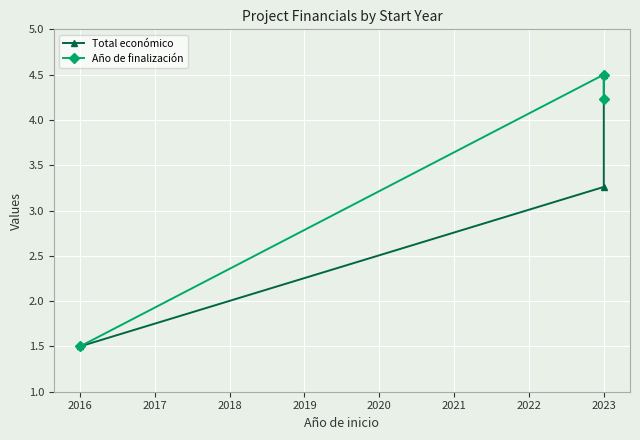

What is the lowest value of the Total económico series?

1.5